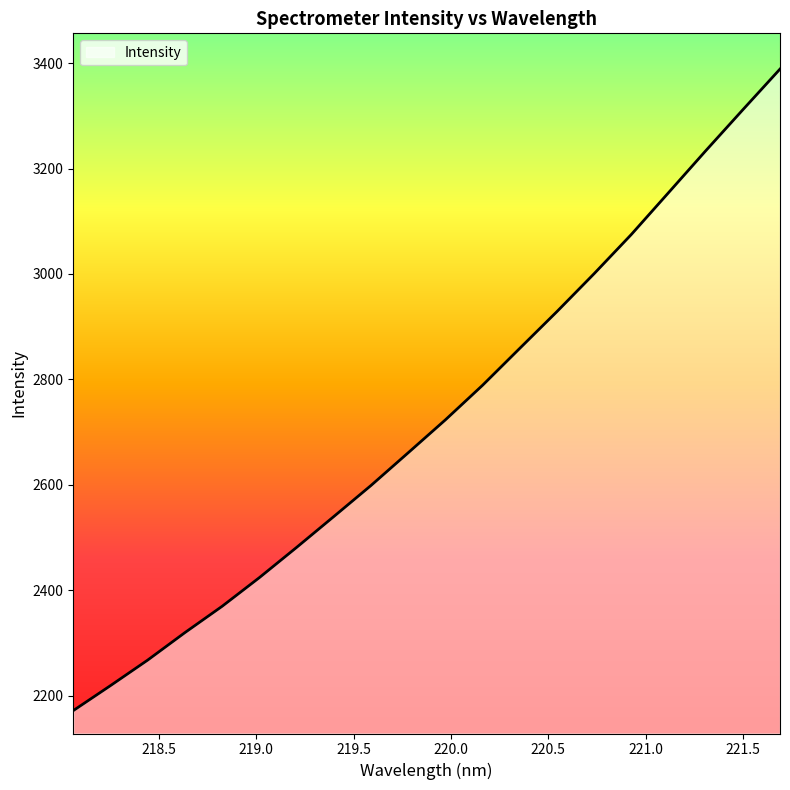

What is the greatest value displayed?

3388.6